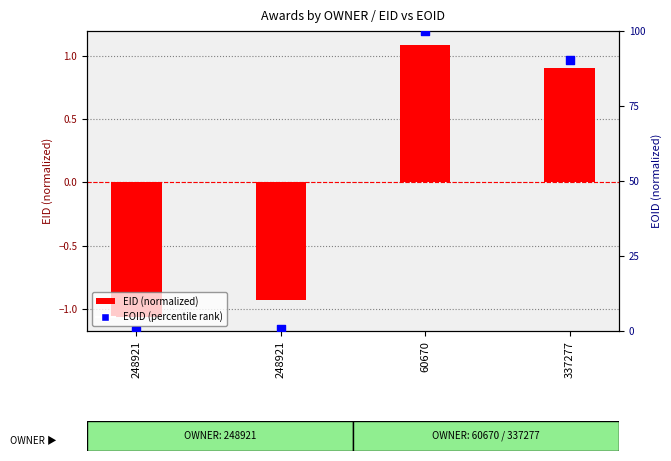

Which series has the widest spread of Y values?

EOID (percentile rank)